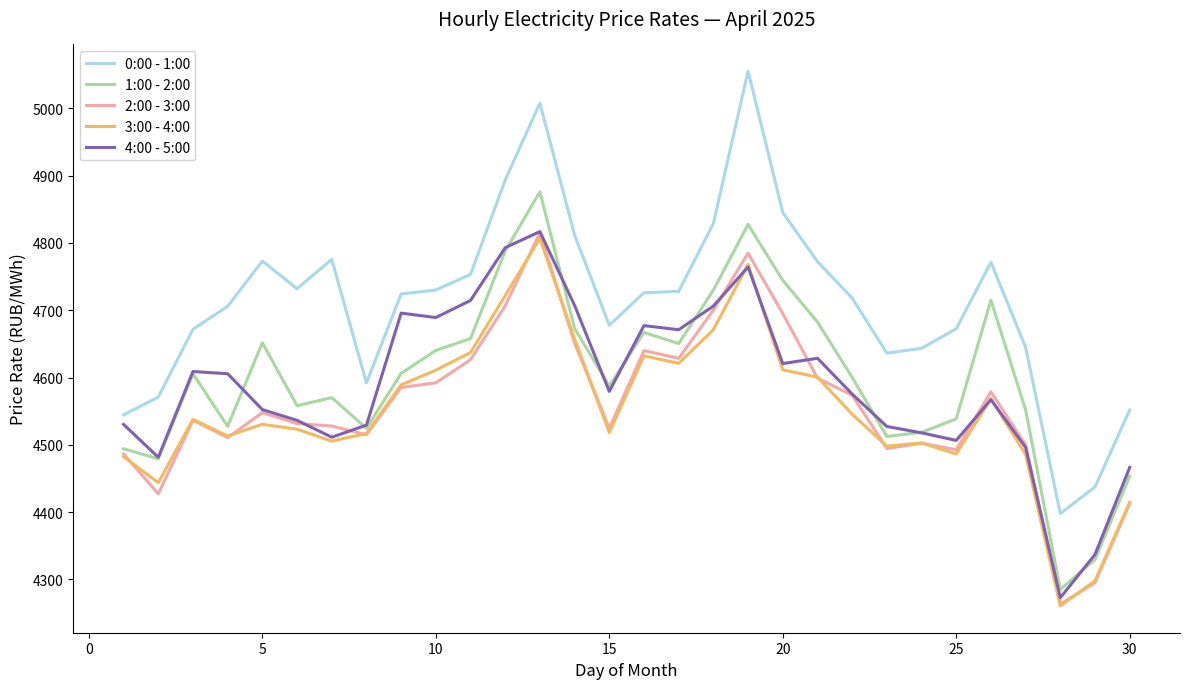

What are all the series names shown in the legend?

0:00 - 1:00, 1:00 - 2:00, 2:00 - 3:00, 3:00 - 4:00, 4:00 - 5:00